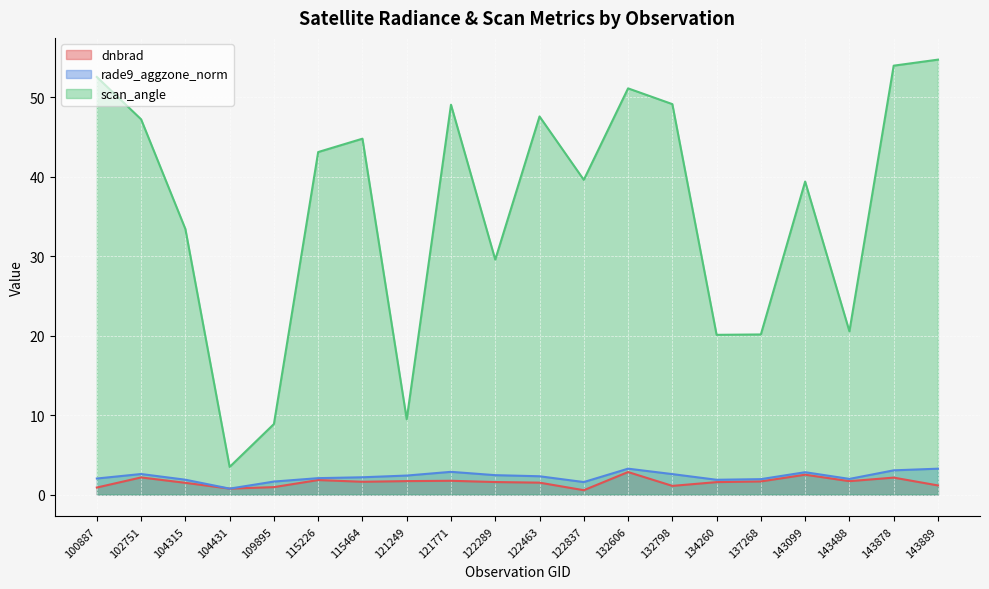

True or false: scan_angle and rade9_aggzone_norm cross at least once.

False